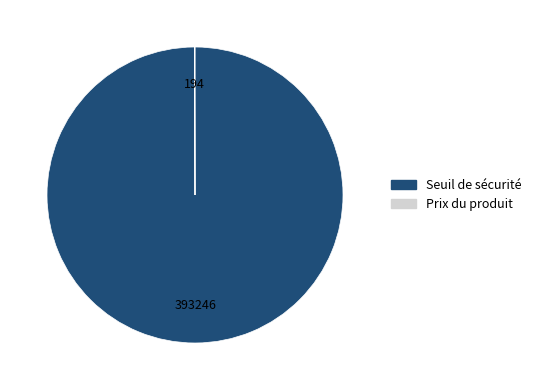

Is there a majority slice in this chart?

Yes